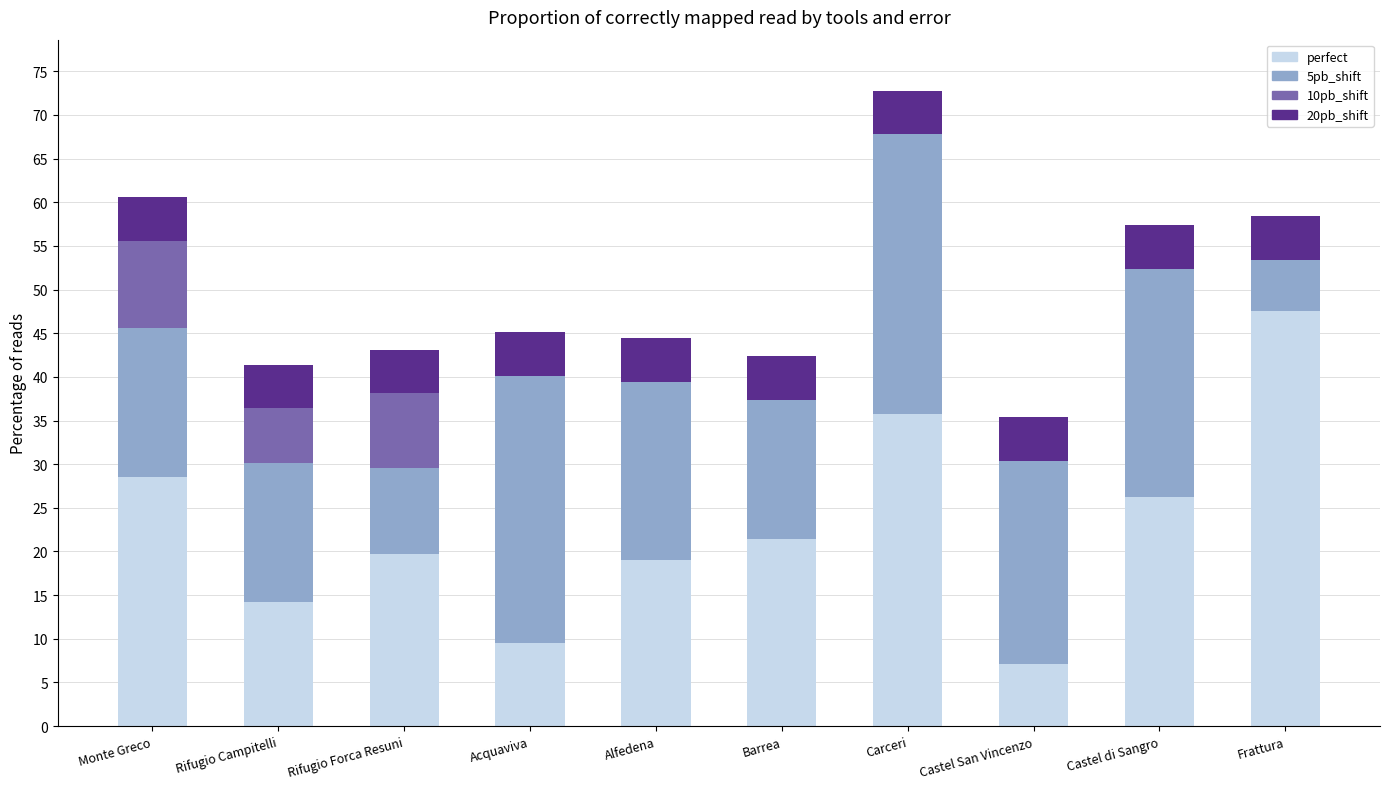

Are the bars grouped side by side (vs. stacked)?

No